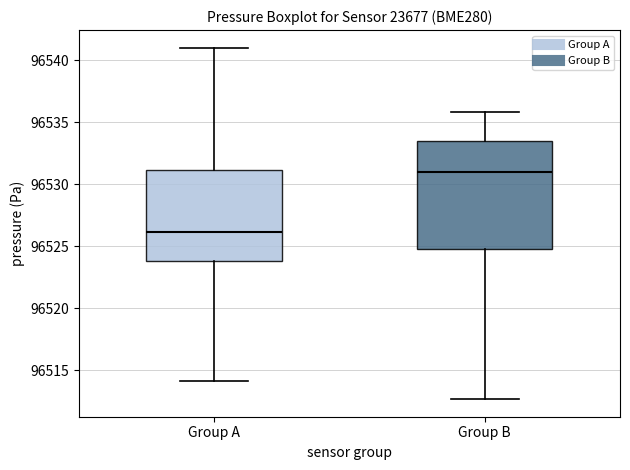

Where does the upper whisker of the box for Group B end on the y-axis? The values are not printed on the chart, so give them approximately, as read against the axis.

96536.0